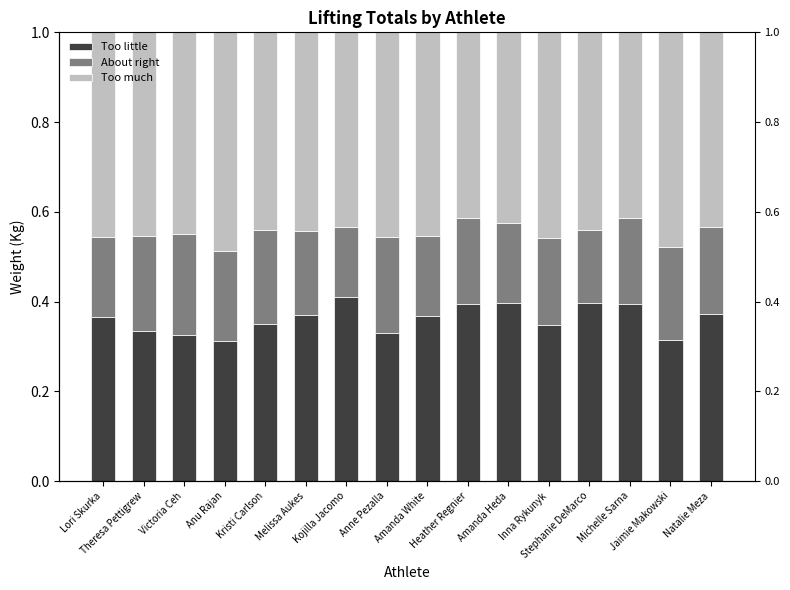

What is the label of the 14th bar from the left?

Michelle Sarna